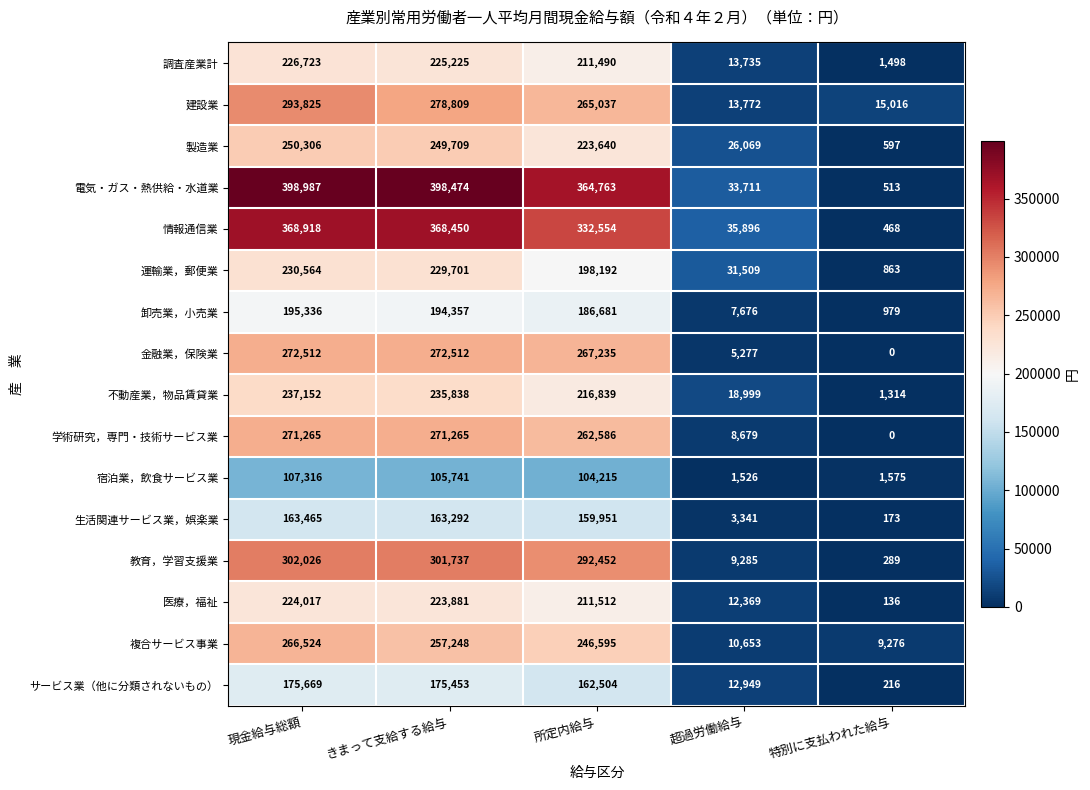

At 現金給与総額, list the series in order from smallest to largest.

宿泊業，飲食サービス業, 生活関連サービス業，娯楽業, サービス業（他に分類されないもの）, 卸売業，小売業, 医療，福祉, 調査産業計, 運輸業，郵便業, 不動産業，物品賃貸業, 製造業, 複合サービス事業, 学術研究，専門・技術サービス業, 金融業，保険業, 建設業, 教育，学習支援業, 情報通信業, 電気・ガス・熱供給・水道業